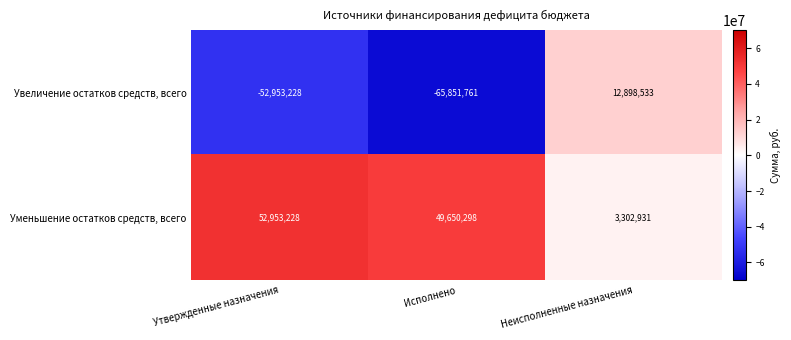

Which series has the largest range (max minus min)?

Увеличение остатков средств, всего